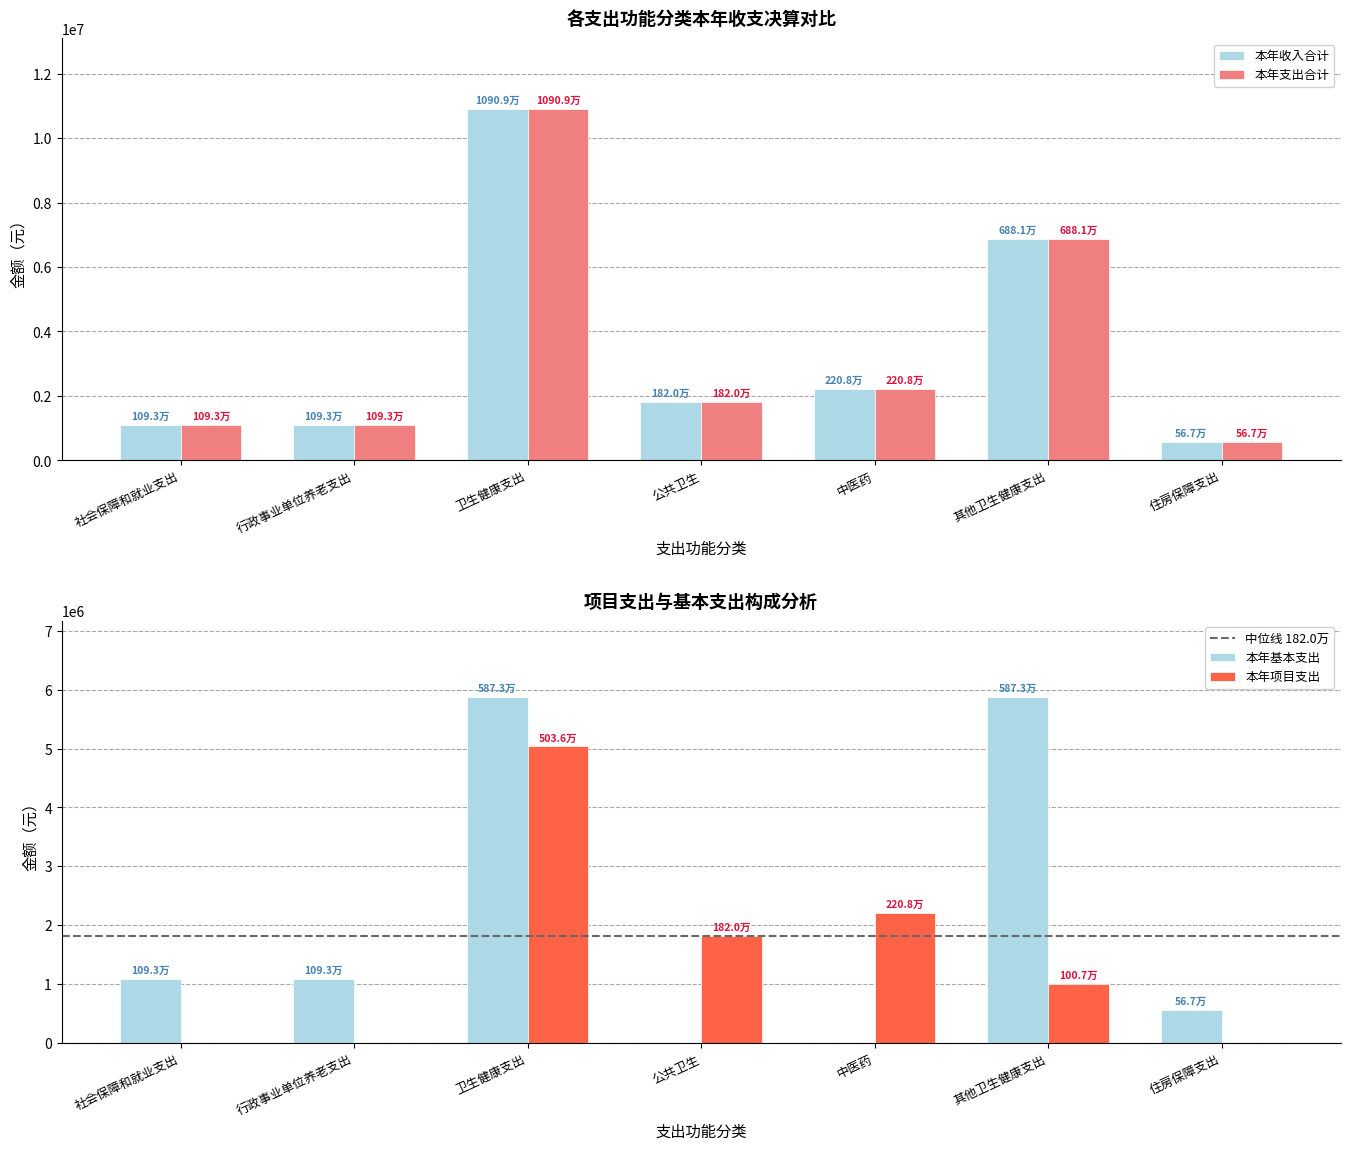

Reading left to right, list all the values displayed in this chart.

本年收入合计: 社会保障和就业支出=1093143.0	行政事业单位养老支出=1093143.0	卫生健康支出=10909157.7	公共卫生=1820288.5	中医药=2208323.2	其他卫生健康支出=6880546.0	住房保障支出=567100.0
本年支出合计: 社会保障和就业支出=1093143.0	行政事业单位养老支出=1093143.0	卫生健康支出=10909157.7	公共卫生=1820288.5	中医药=2208323.2	其他卫生健康支出=6880546.0	住房保障支出=567100.0
本年基本支出: 社会保障和就业支出=1093143.0	行政事业单位养老支出=1093143.0	卫生健康支出=5873233.0	公共卫生=0.0	中医药=0.0	其他卫生健康支出=5873233.0	住房保障支出=567100.0
本年项目支出: 社会保障和就业支出=0.0	行政事业单位养老支出=0.0	卫生健康支出=5035924.7	公共卫生=1820288.5	中医药=2208323.2	其他卫生健康支出=1007312.9	住房保障支出=0.0